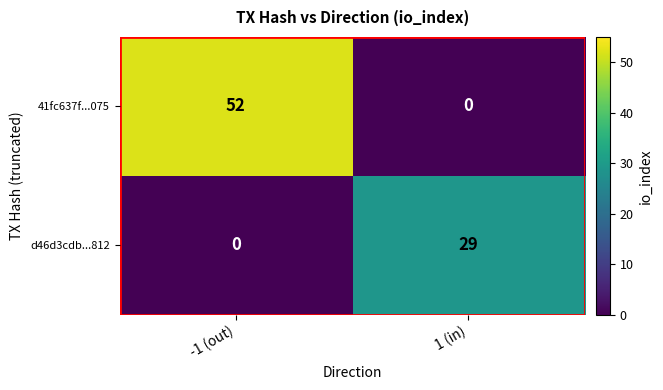

What is the average value of the 41fc637f...075 series?

26